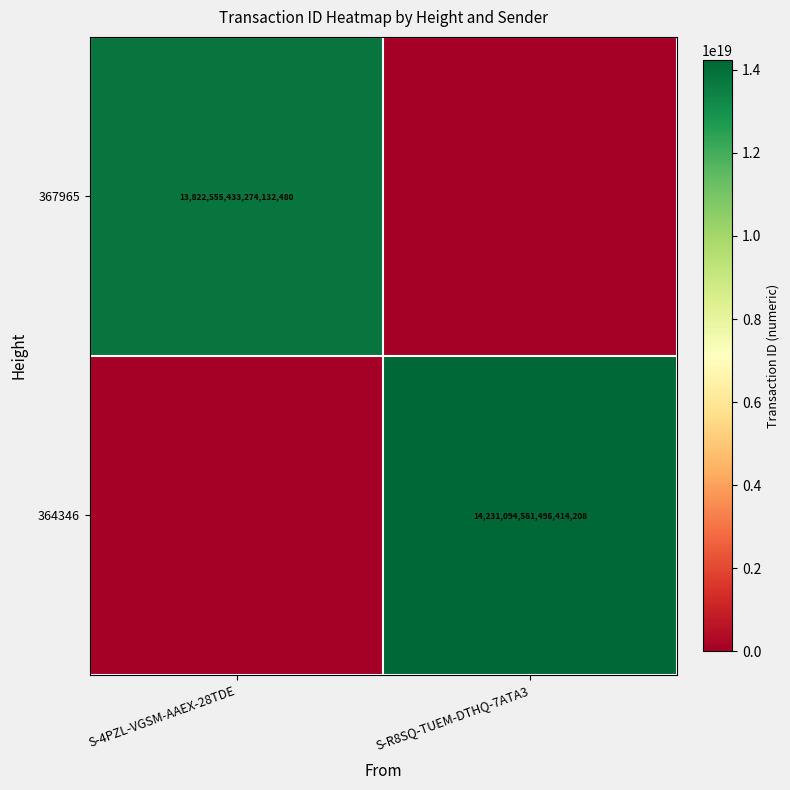

The value of 367965 at S-4PZL-VGSM-AAEX-28TDE is 23882099200366497792. True or false?

False